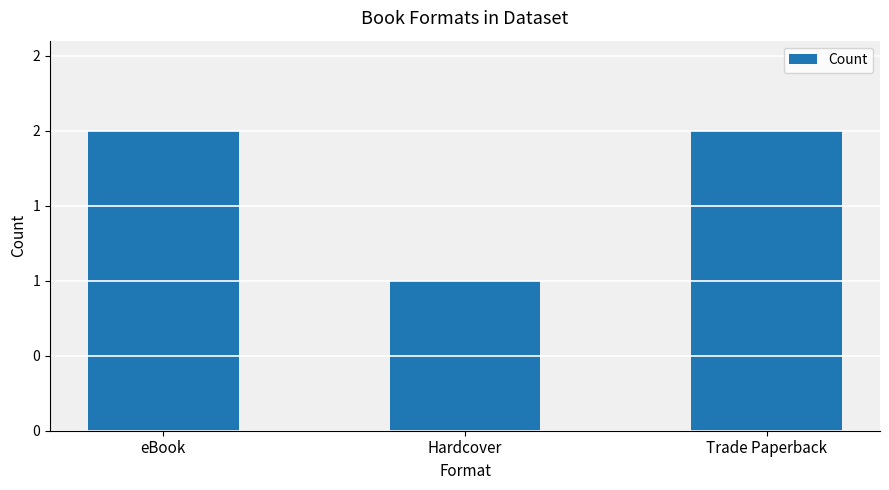

At which label is the value closest to 1?

Hardcover